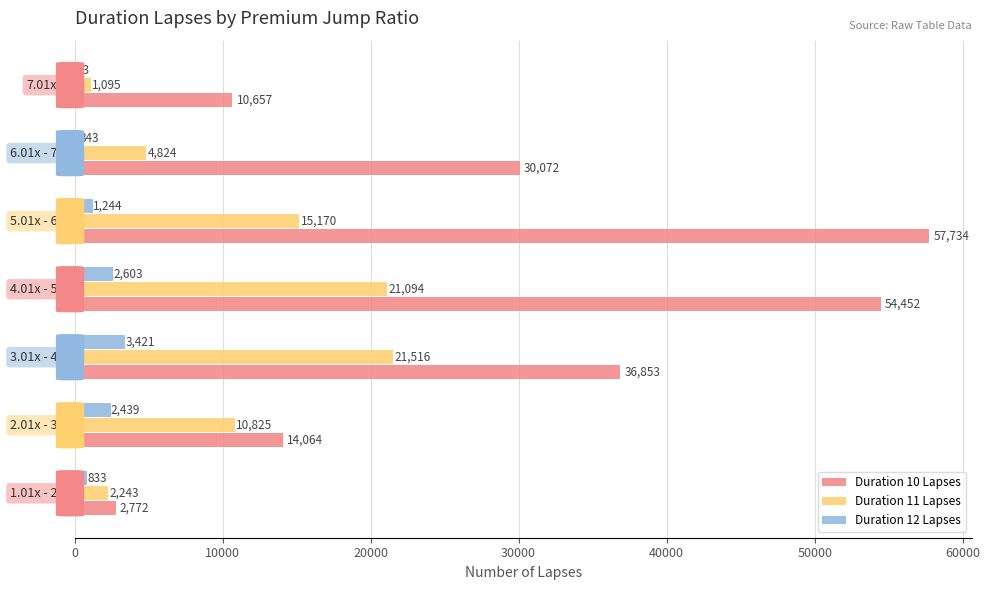

What is the sum of all Duration 12 Lapses values?

10966